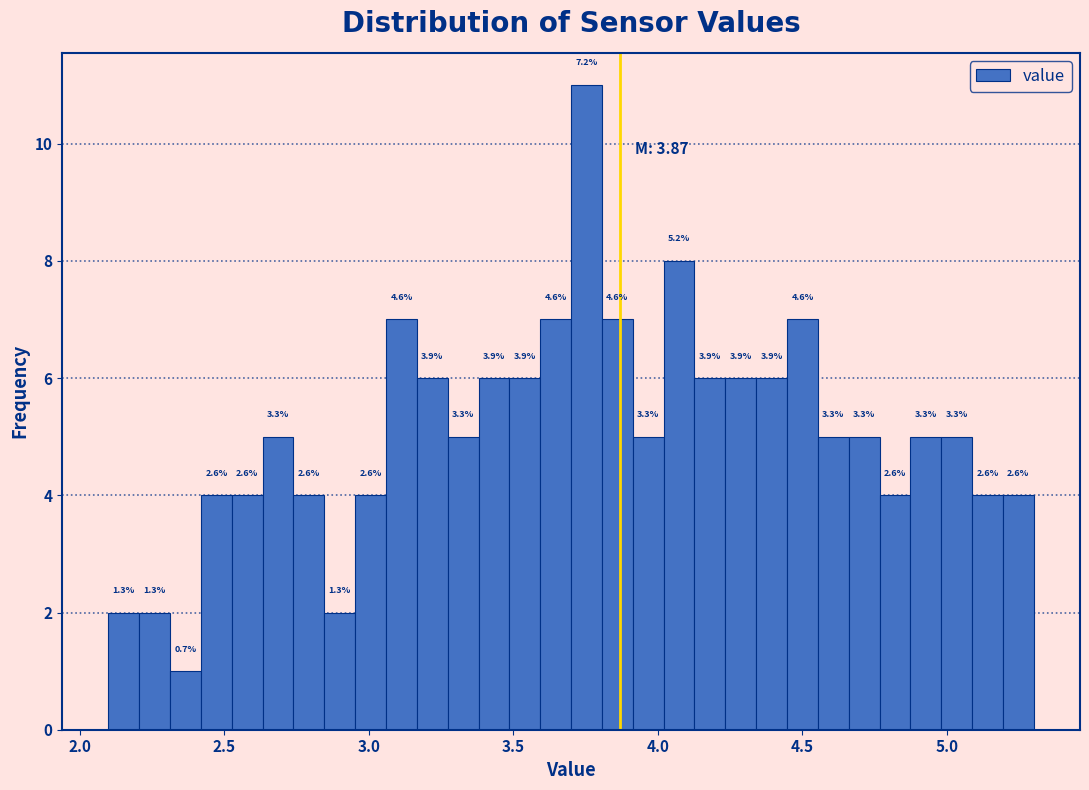

Read against the x-axis, roughly where is the centre of the tallest bar?

3.75